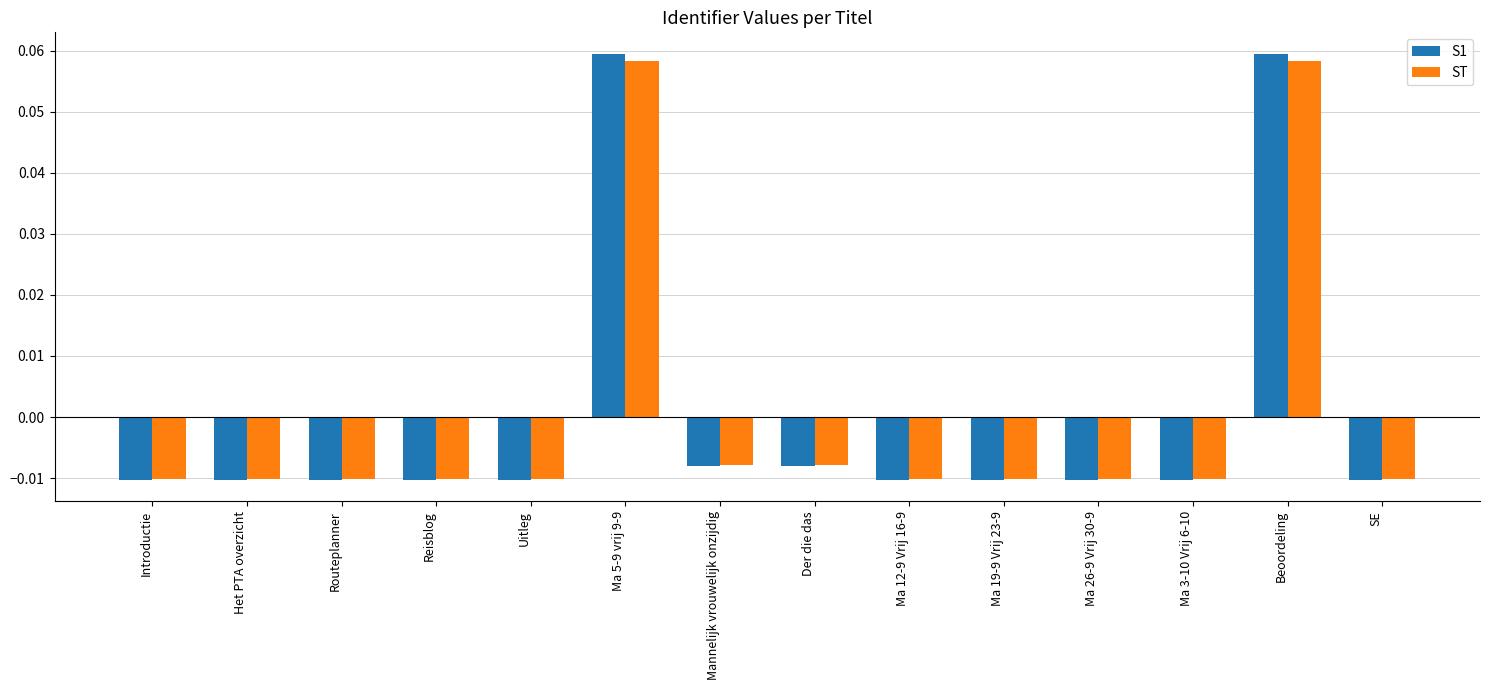

Is the value of ST at Ma 19-9 Vrij 23-9 greater than the value of S1 at Ma 5-9 vrij 9-9?

No